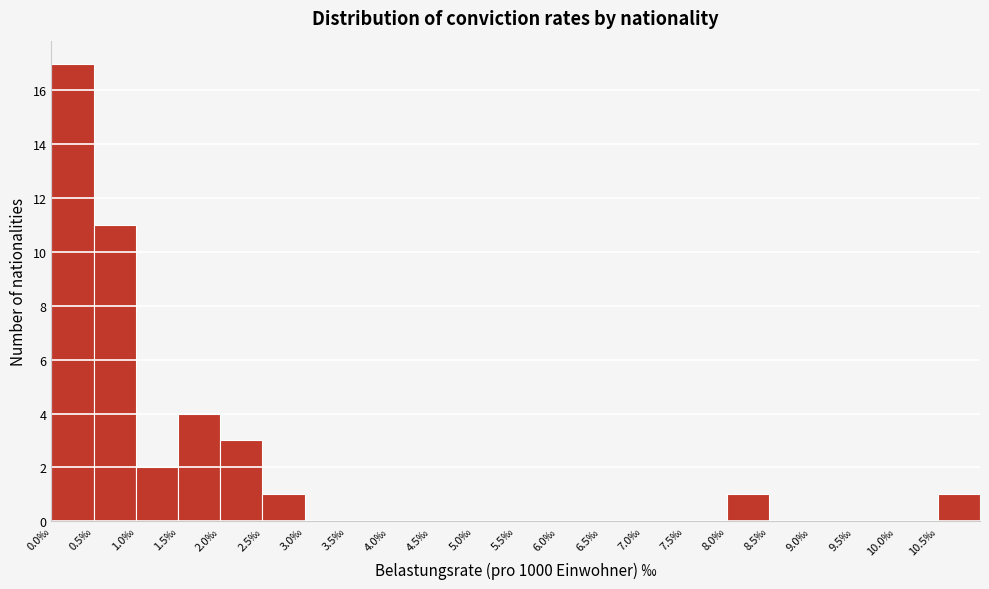

Over which range of the x-axis is the bar tallest?

0.0 to 0.5